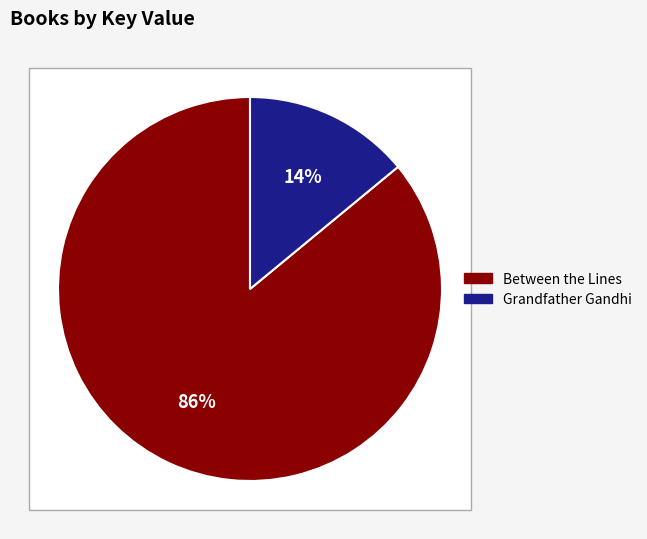

What percentage is the Between the Lines slice, to the nearest percent?

86%